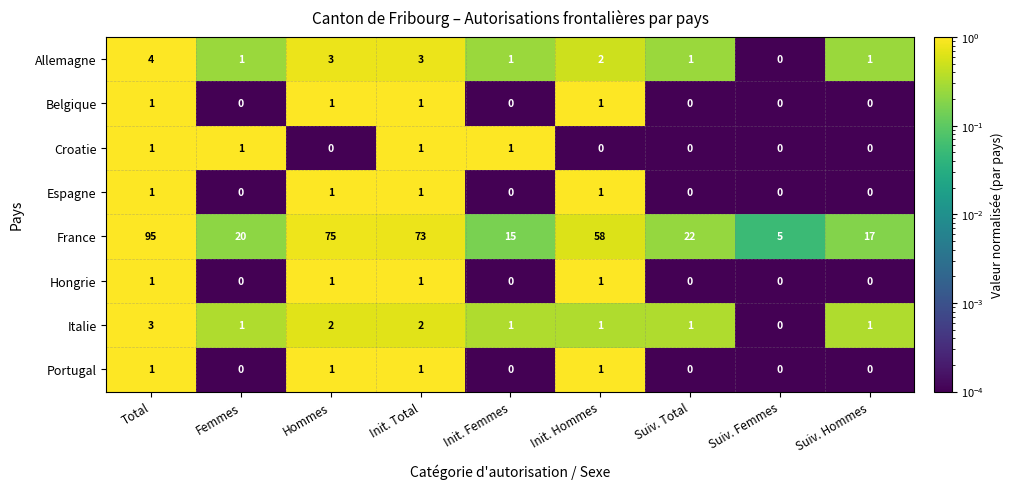

Which series has the largest total across all categories?

France